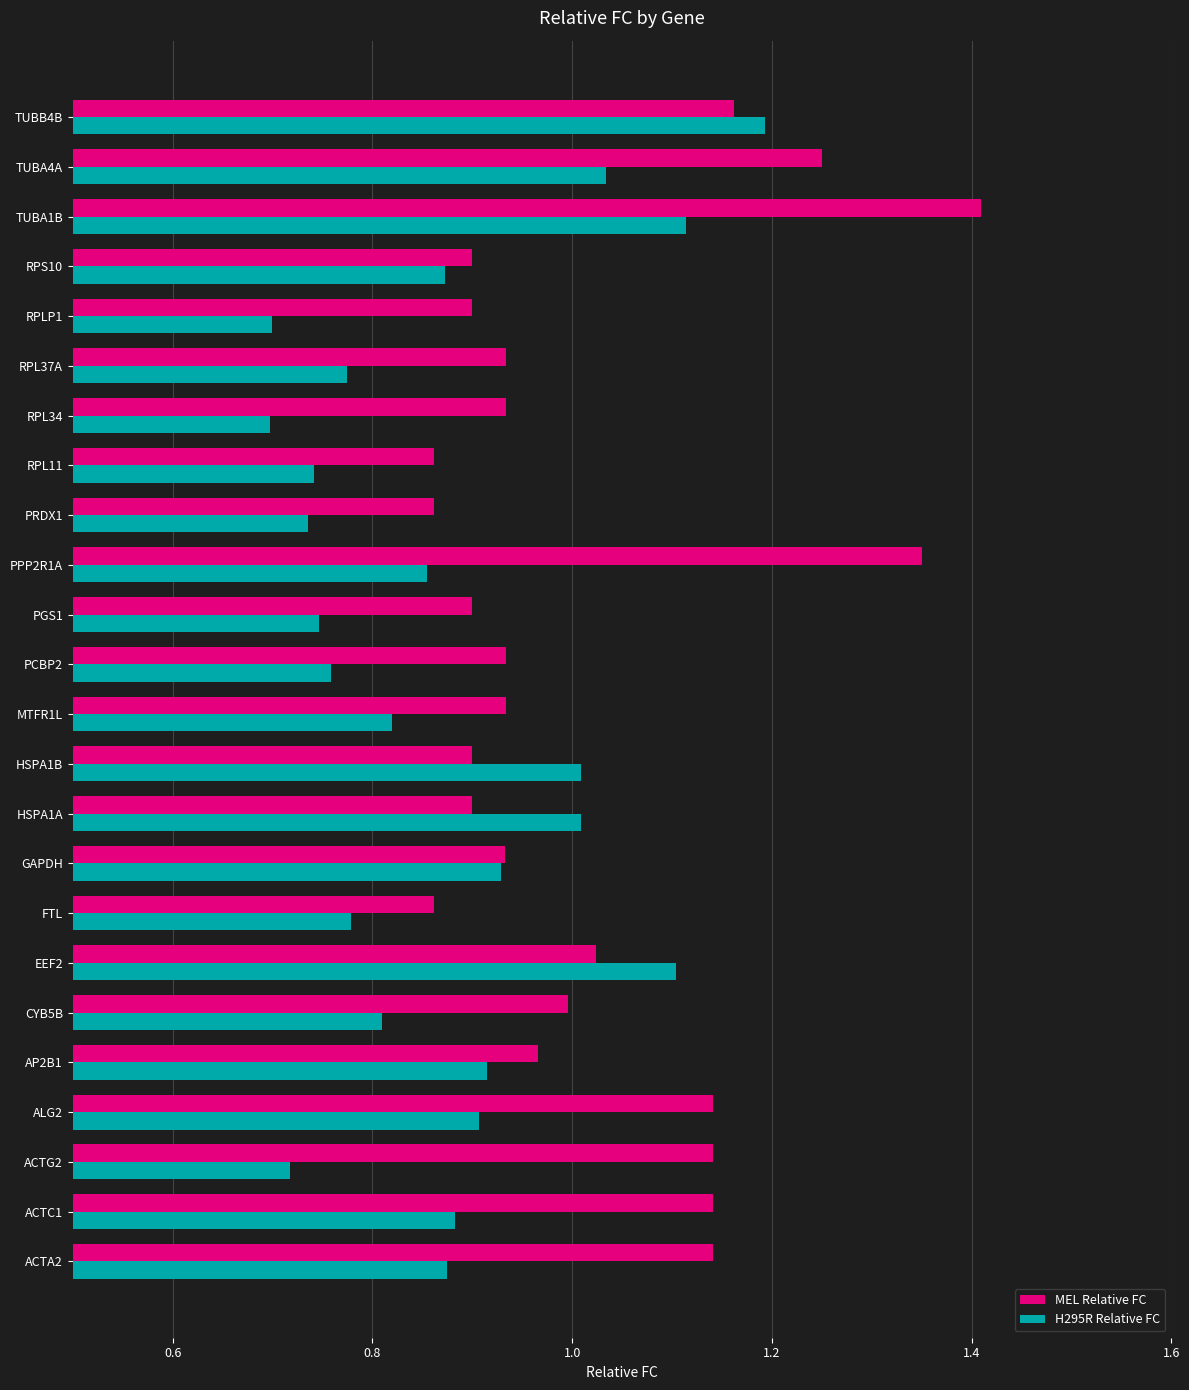

Which category has the highest value across all series?

TUBA1B